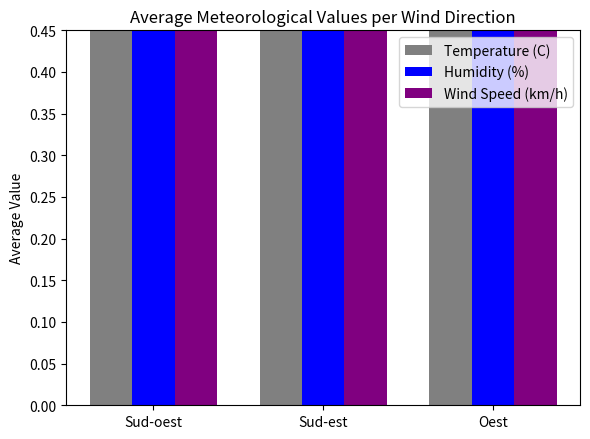

What value does the Humidity (%) series have at Sud-est?

1.0